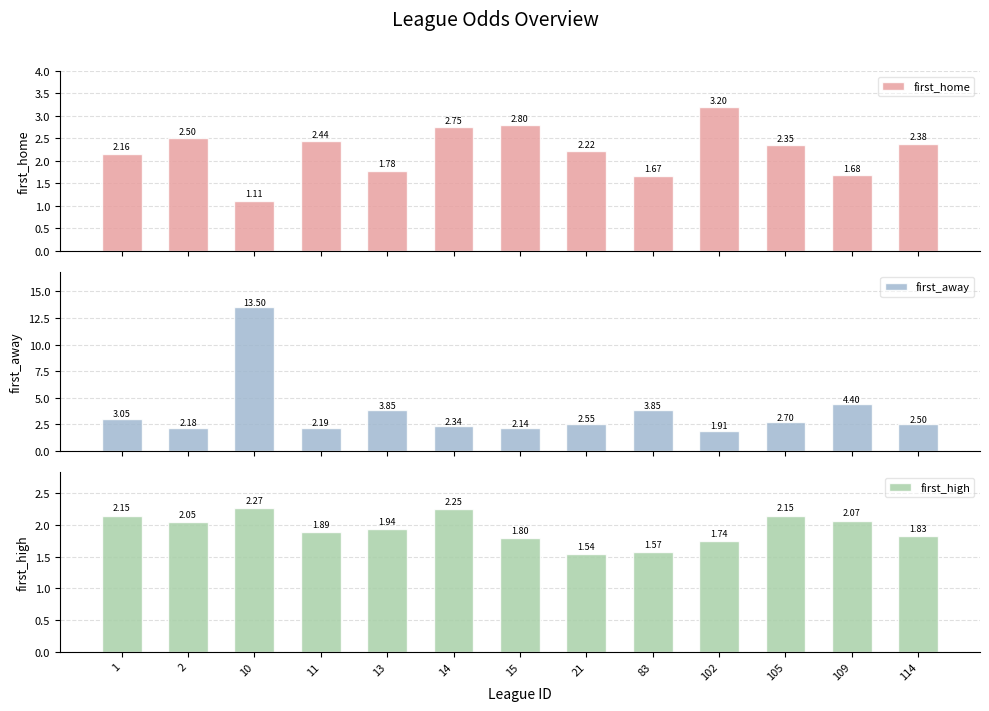

Rank the series by their maximum value, from lowest to highest.

first_high, first_home, first_away